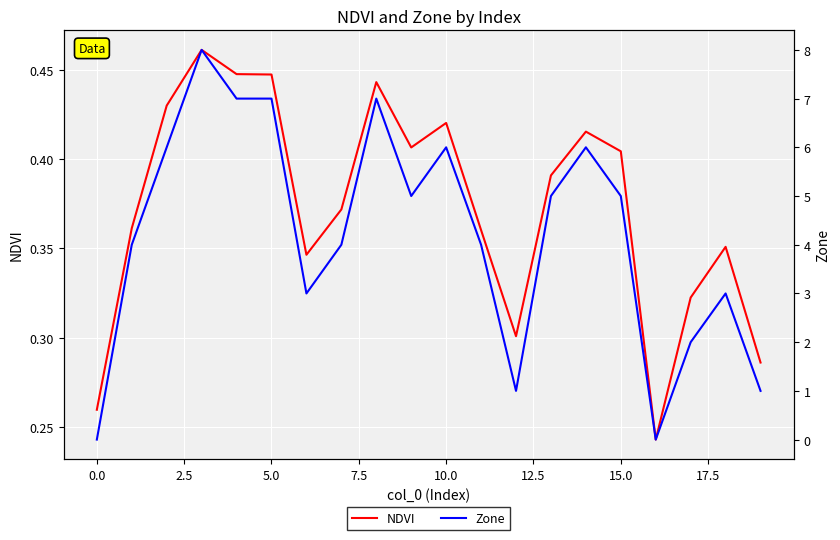

What is the difference between the maximum and minimum values in the Zone series?

8.0